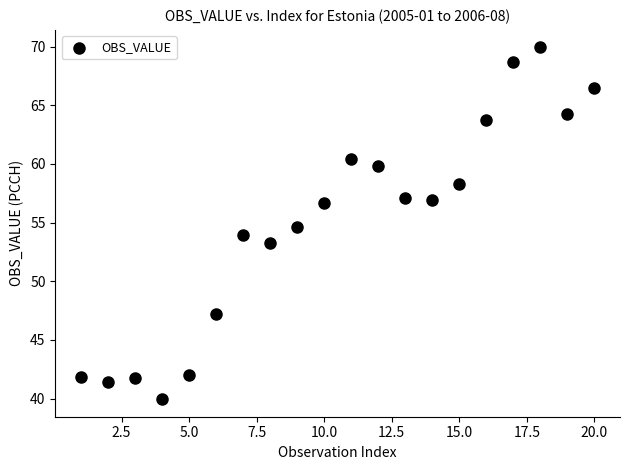

What is the range of X values (max minus min)?

19.0